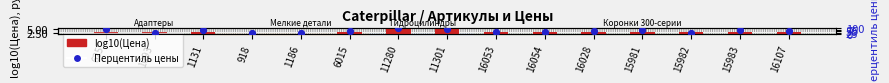

What are all the series names shown in the legend?

log10(Цена), Перцентиль цены